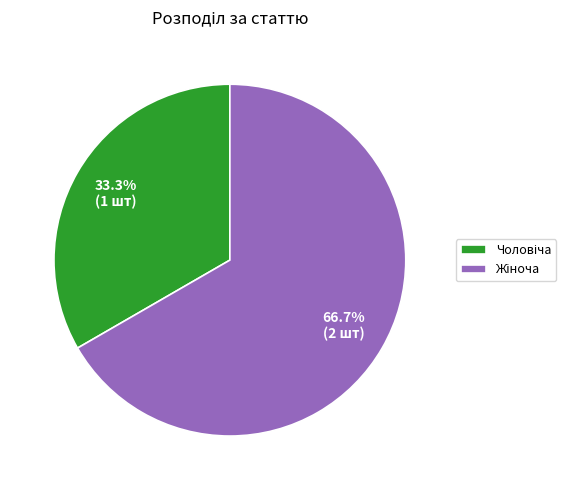

Is there any slice that represents more than half of the pie?

Yes